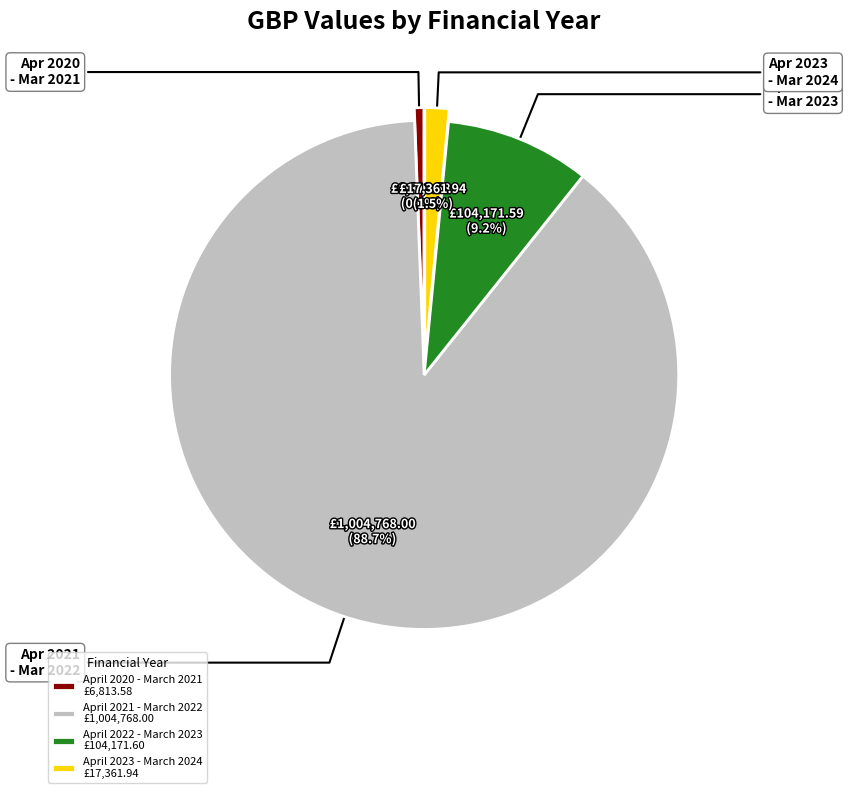

How many segments does this pie chart have?

4